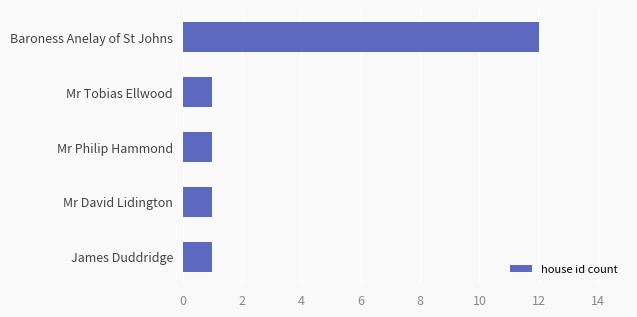

What is the sum of all values?

16